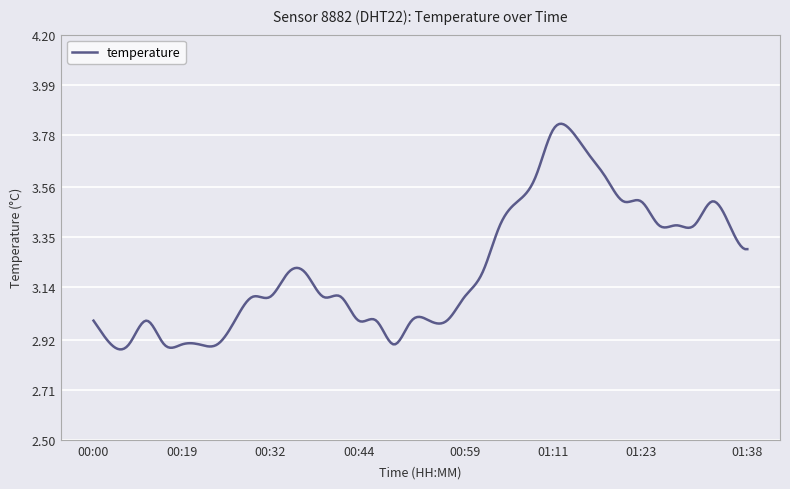

What is the difference between the maximum and minimum values?

0.9